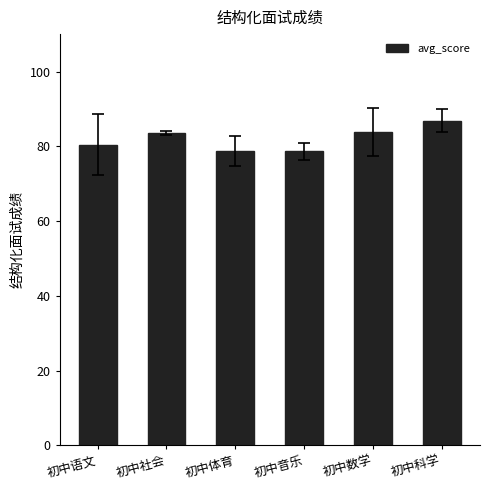

What is the average value?

82.0